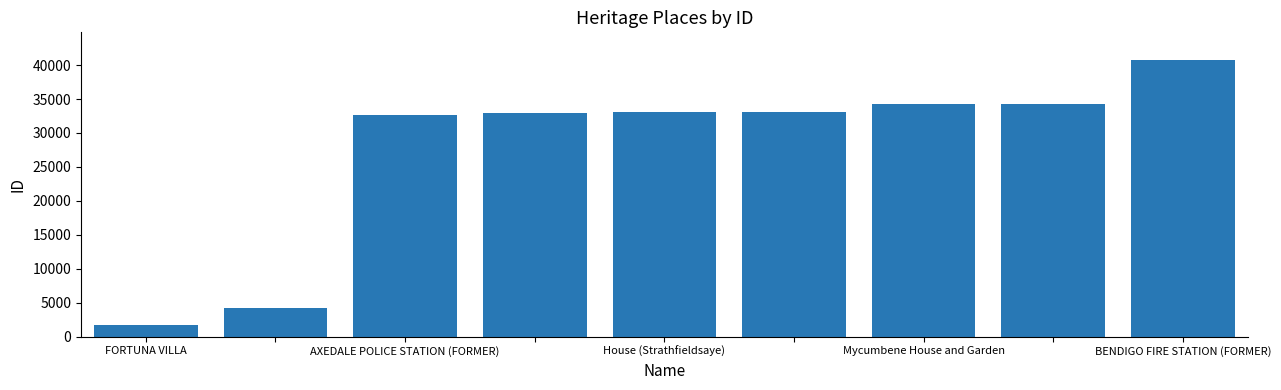

What is the value of the 3rd bar from the left?

32599